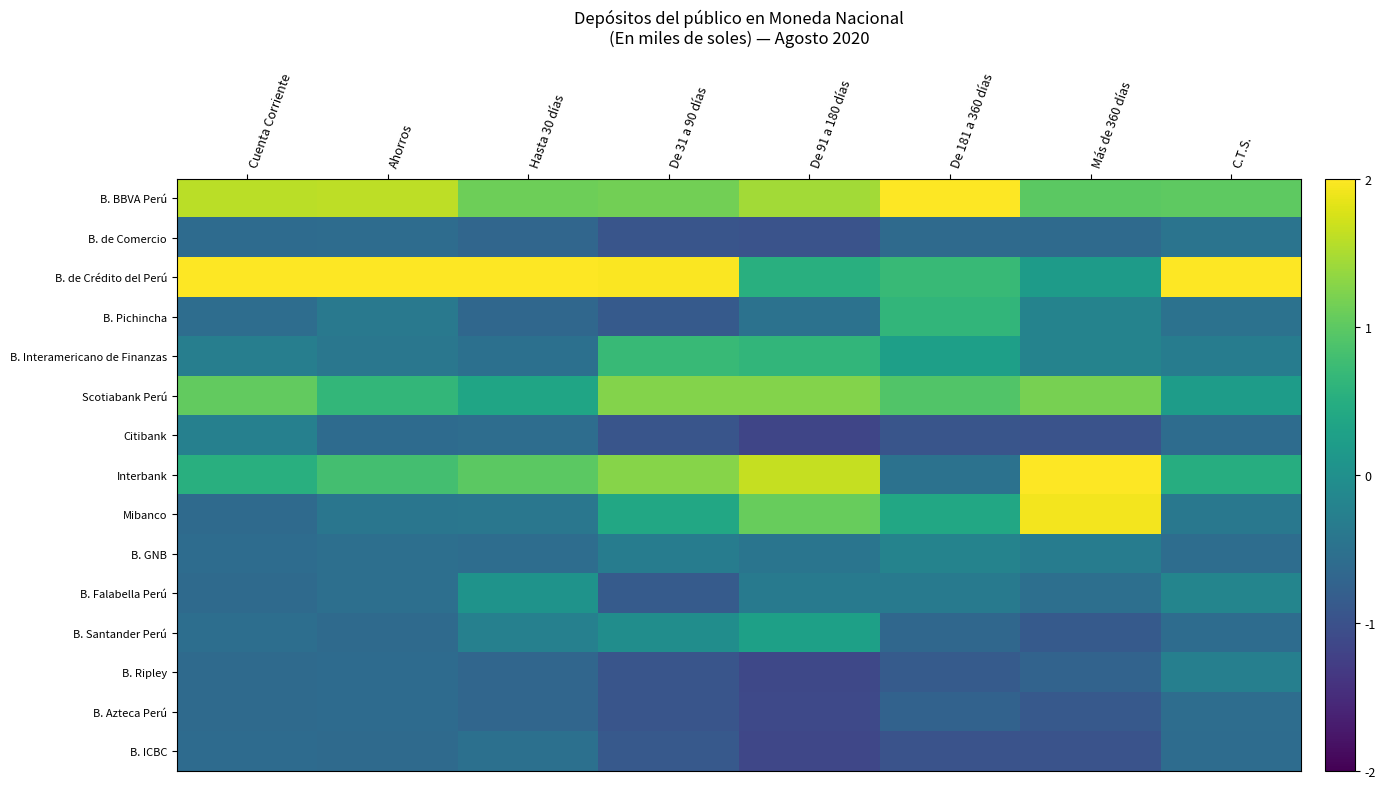

How many series are shown in this chart?

15